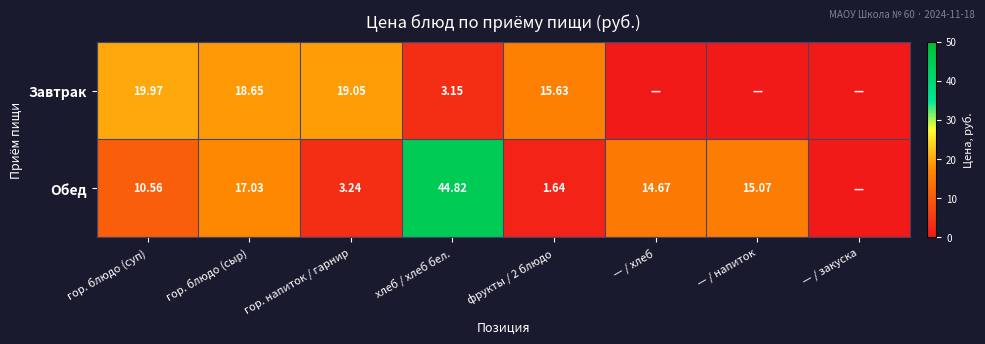

At гор. напиток / гарнир, list the series in order from largest to smallest.

Завтрак, Обед